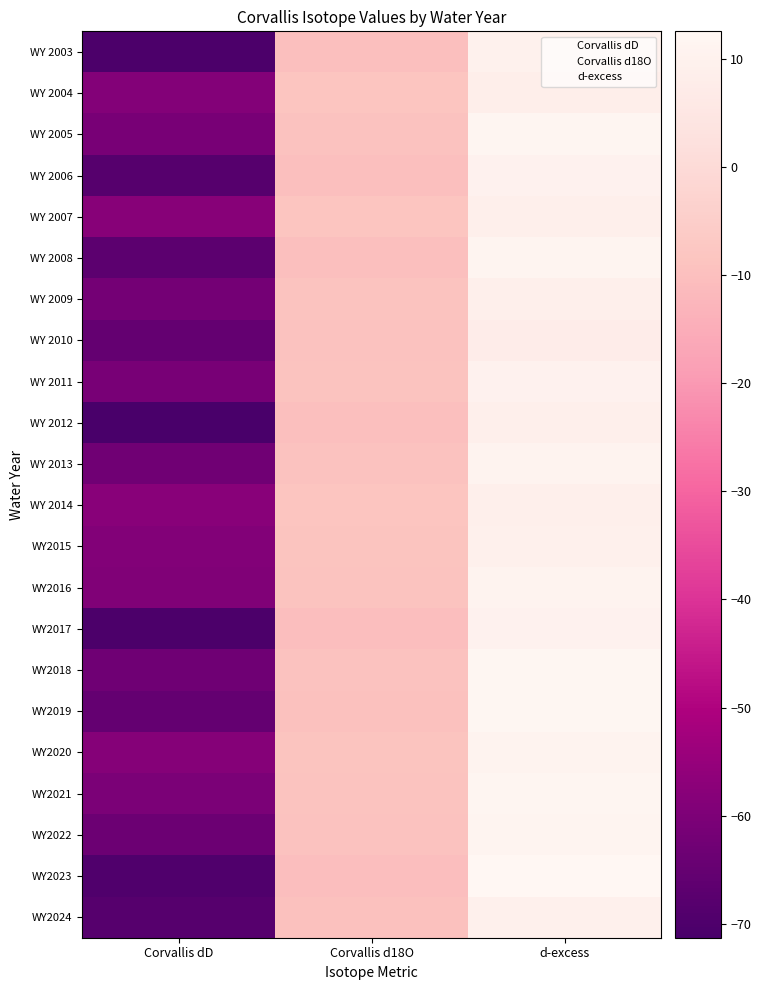

Reading right to left, list all the values displayed in this chart.

WY 2003: d-excess=9.8	Corvallis d18O=-10.0	Corvallis dD=-70.6
WY 2004: d-excess=8.4	Corvallis d18O=-8.4	Corvallis dD=-58.8
WY 2005: d-excess=11.9	Corvallis d18O=-9.1	Corvallis dD=-61.1
WY 2006: d-excess=10.0	Corvallis d18O=-9.8	Corvallis dD=-68.1
WY 2007: d-excess=8.9	Corvallis d18O=-8.4	Corvallis dD=-58.1
WY 2008: d-excess=11.4	Corvallis d18O=-9.8	Corvallis dD=-66.9
WY 2009: d-excess=8.8	Corvallis d18O=-8.8	Corvallis dD=-61.8
WY 2010: d-excess=7.7	Corvallis d18O=-9.1	Corvallis dD=-65.3
WY 2011: d-excess=9.9	Corvallis d18O=-8.9	Corvallis dD=-60.9
WY 2012: d-excess=8.7	Corvallis d18O=-10.0	Corvallis dD=-71.3
WY 2013: d-excess=10.9	Corvallis d18O=-9.2	Corvallis dD=-62.6
WY 2014: d-excess=8.6	Corvallis d18O=-8.3	Corvallis dD=-57.7
WY2015: d-excess=9.4	Corvallis d18O=-8.6	Corvallis dD=-59.1
WY2016: d-excess=10.6	Corvallis d18O=-8.7	Corvallis dD=-59.3
WY2017: d-excess=10.2	Corvallis d18O=-10.1	Corvallis dD=-70.4
WY2018: d-excess=12.0	Corvallis d18O=-9.4	Corvallis dD=-62.8
WY2019: d-excess=11.9	Corvallis d18O=-9.6	Corvallis dD=-65.1
WY2020: d-excess=10.6	Corvallis d18O=-8.6	Corvallis dD=-58.4
WY2021: d-excess=11.7	Corvallis d18O=-9.0	Corvallis dD=-60.2
WY2022: d-excess=11.3	Corvallis d18O=-9.4	Corvallis dD=-63.7
WY2023: d-excess=12.5	Corvallis d18O=-10.3	Corvallis dD=-69.6
WY2024: d-excess=9.3	Corvallis d18O=-9.7	Corvallis dD=-68.2